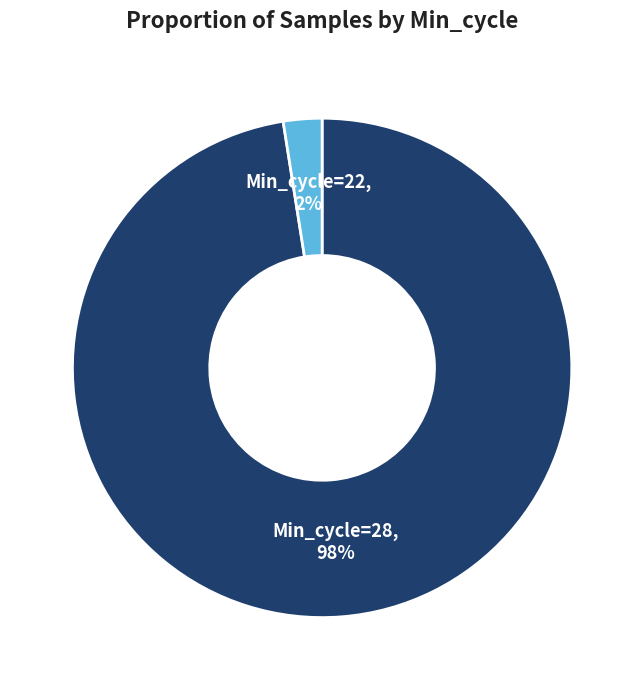

What is the smallest slice in the pie chart?

Min_cycle=22